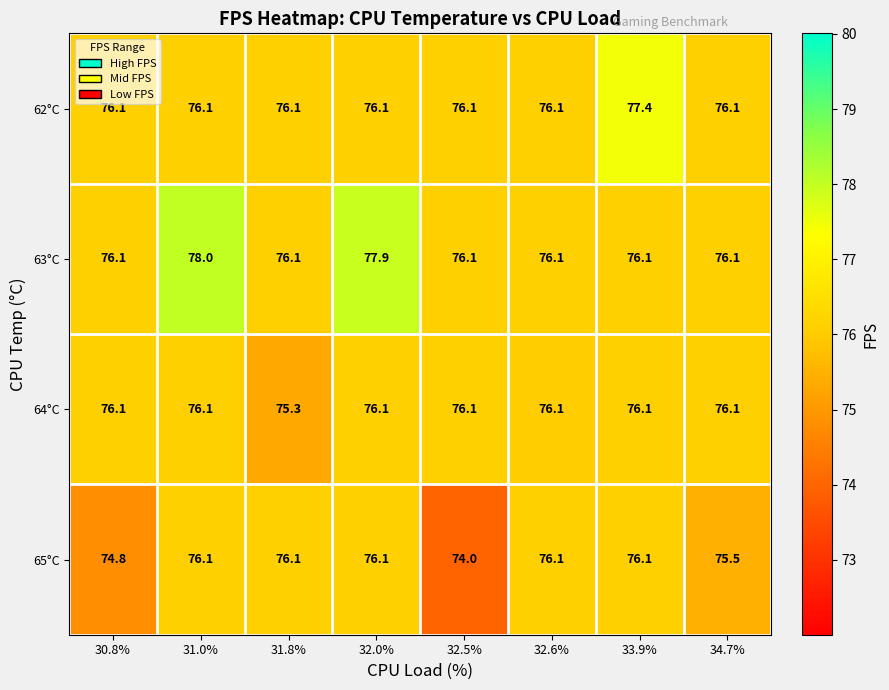

What is the approximate value of 63°C at 30.8%?

76.1